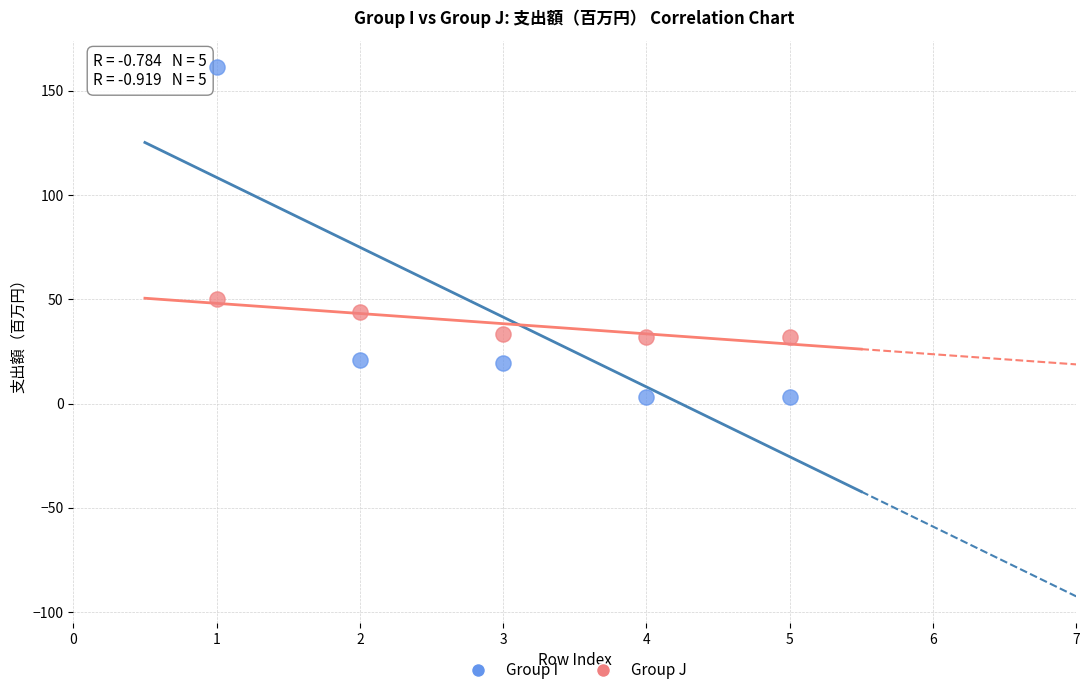

Which series has the widest spread of Y values?

Group I